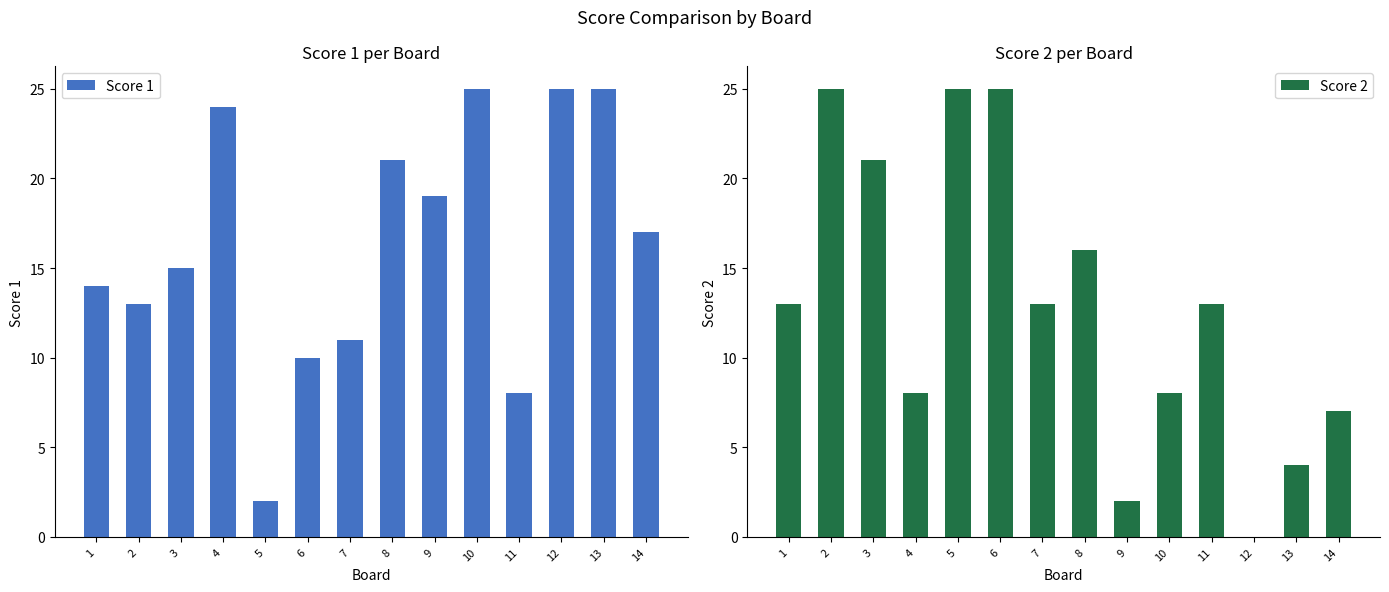

List the series in order of their overall mean, highest first.

Score 1, Score 2